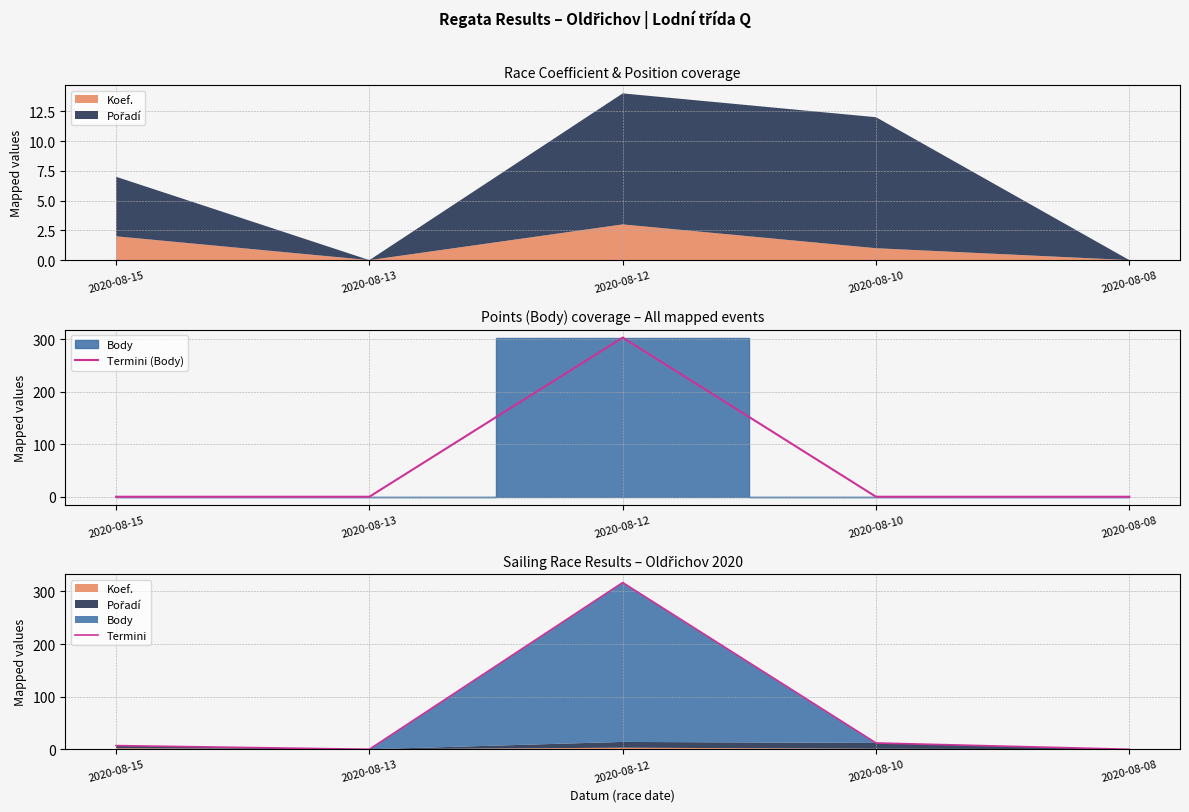

Which series has the widest spread of values?

Termini